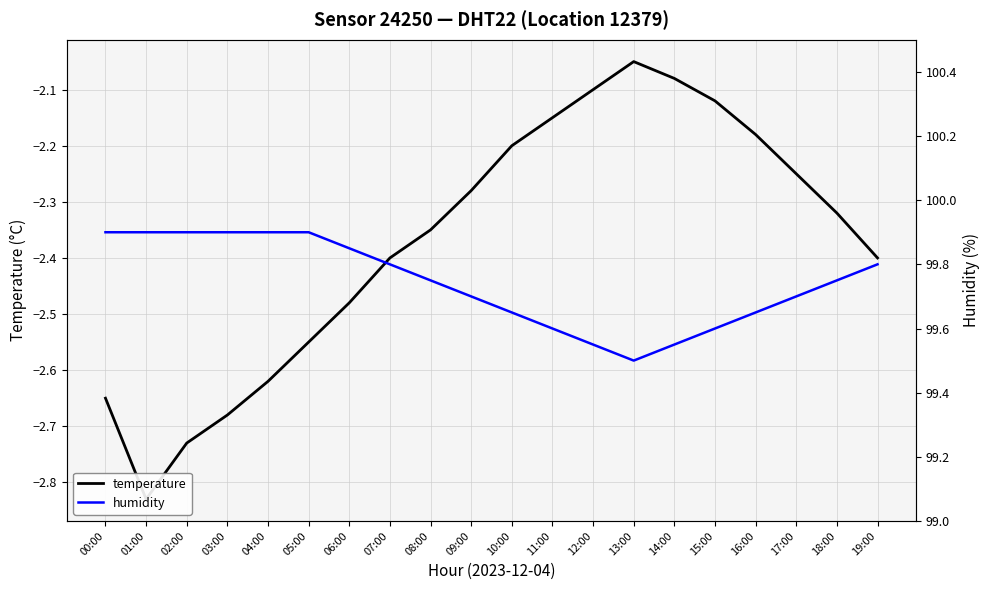

Is this an area chart (filled region under the line)?

No